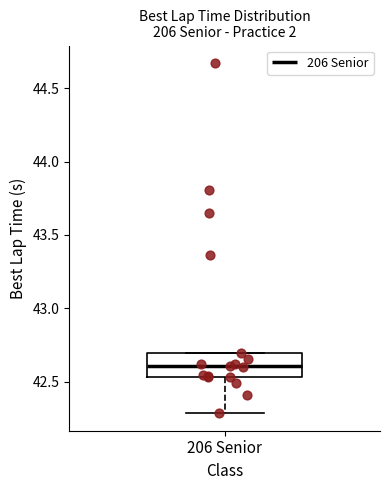

Read this box plot against the y-axis: the position of the median line, the range covered by the box, and the ends of both whiskers. The values are not printed on the chart, so give them approximately, as read against the axis.

median 42.60, box 42.55 to 42.70, whiskers 42.30 to 42.70